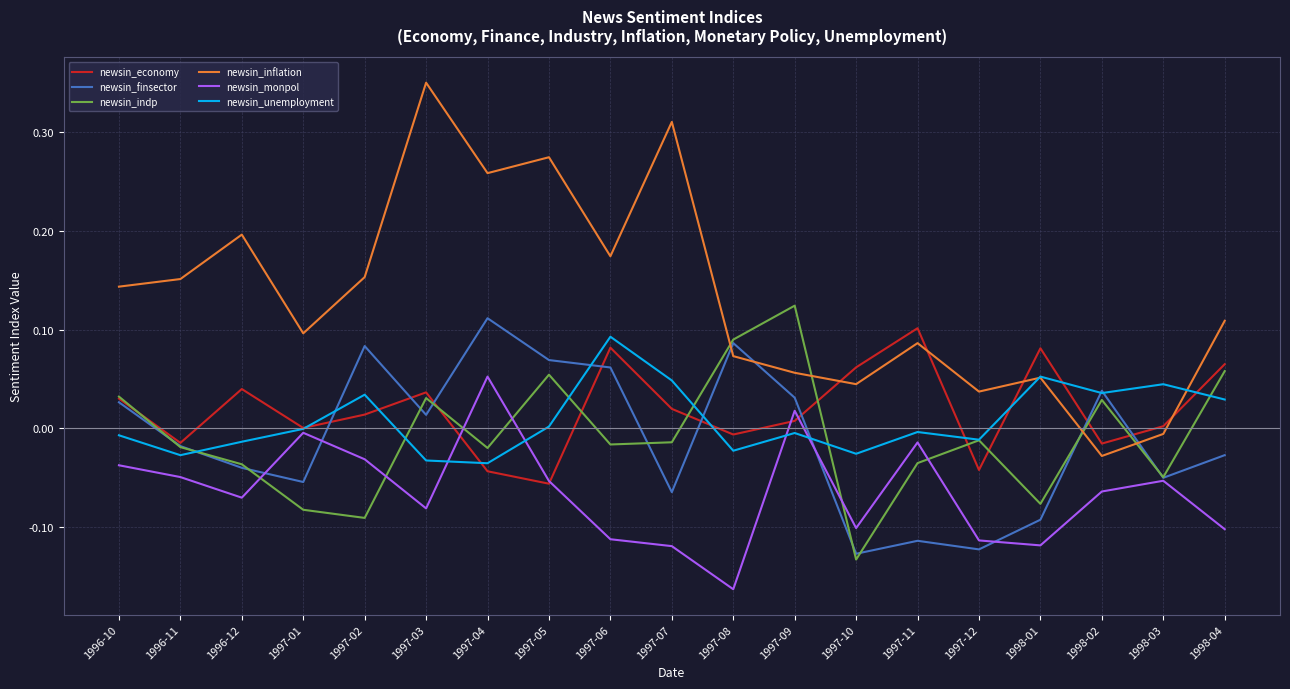

Count the number of categories in the chart.

19